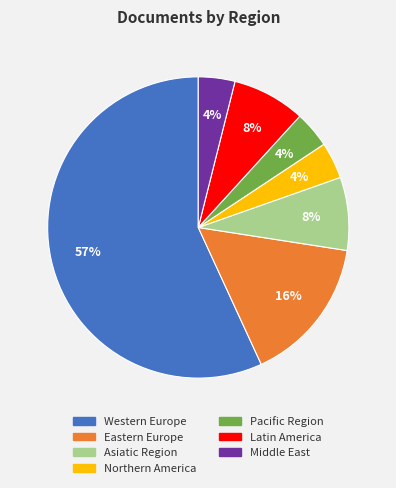

Which slice represents more than half of the pie?

Western Europe